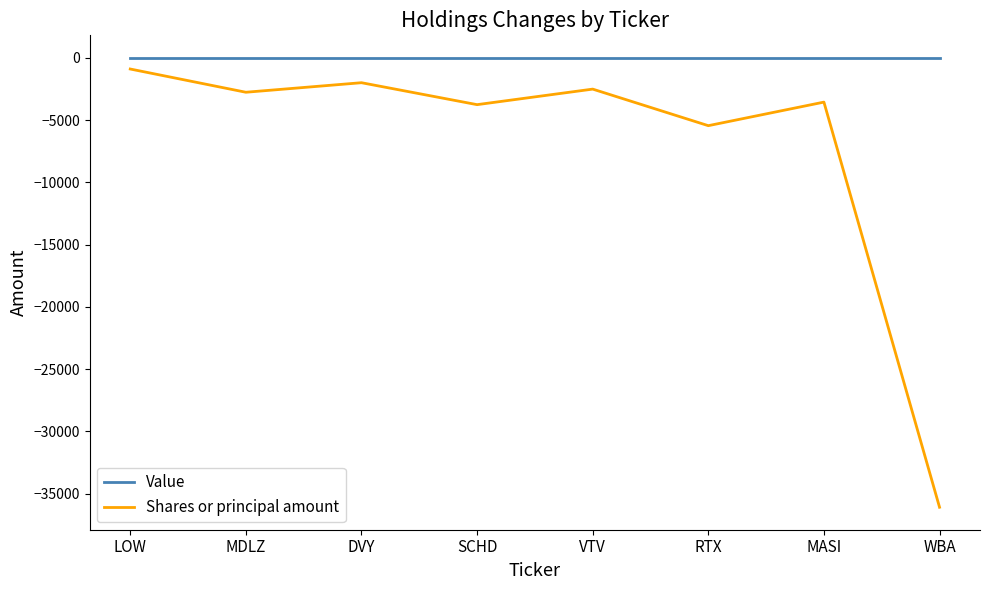

What position from the left is DVY?

3